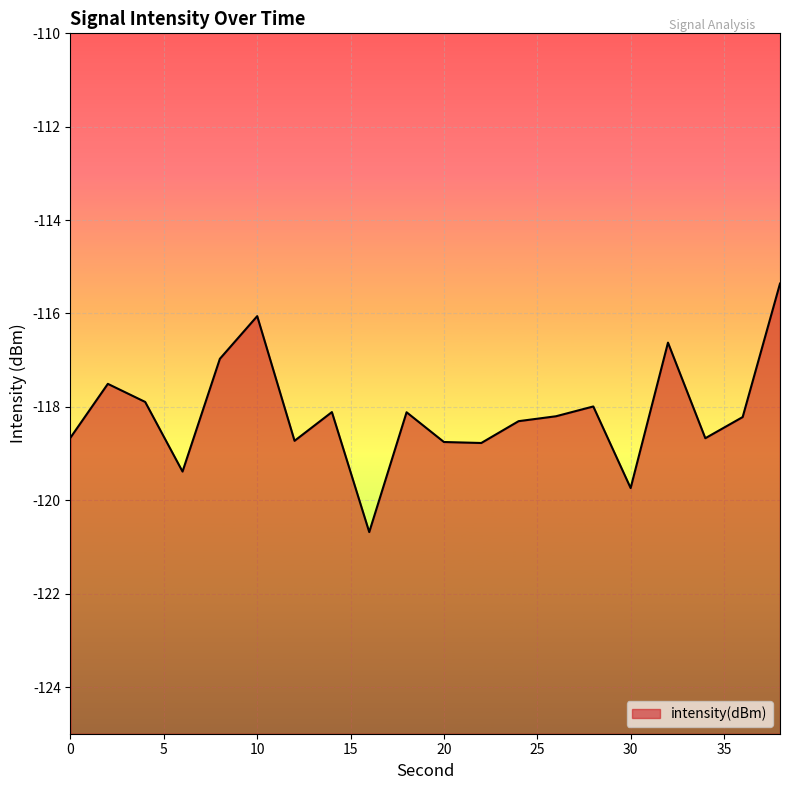

At which label is the value closest to -118?

28